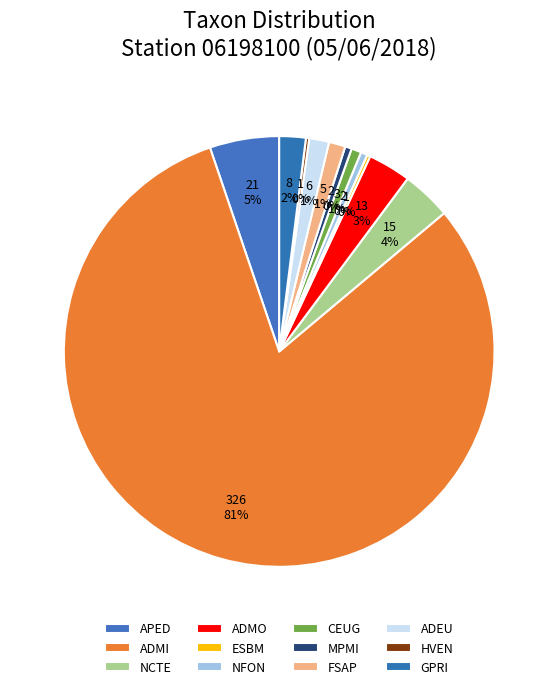

Which slice is the smallest?

ESBM